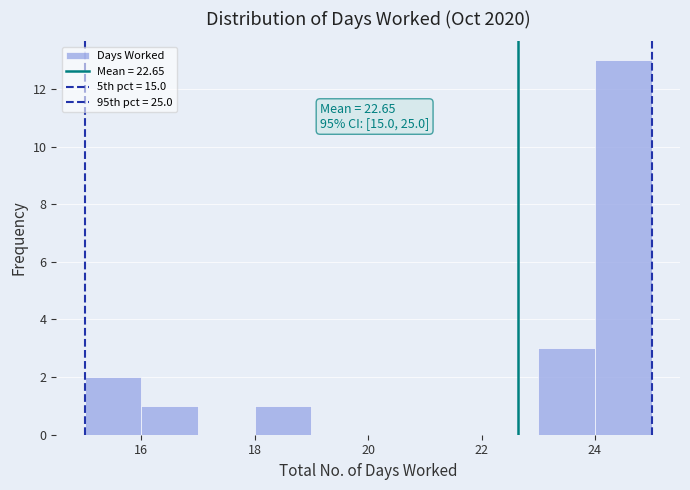

Over which range of the x-axis is the bar tallest?

24 to 25